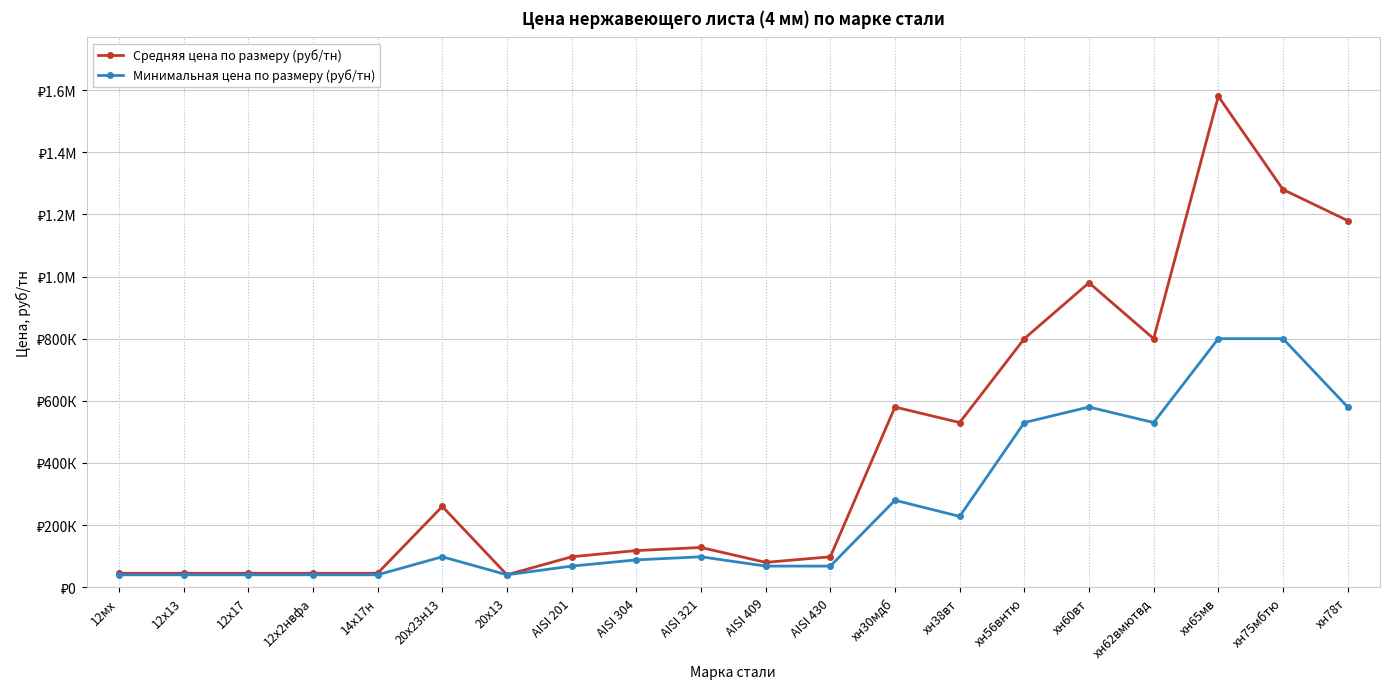

True or false: Минимальная цена по размеру (руб/тн) and Средняя цена по размеру (руб/тн) intersect in this chart.

False